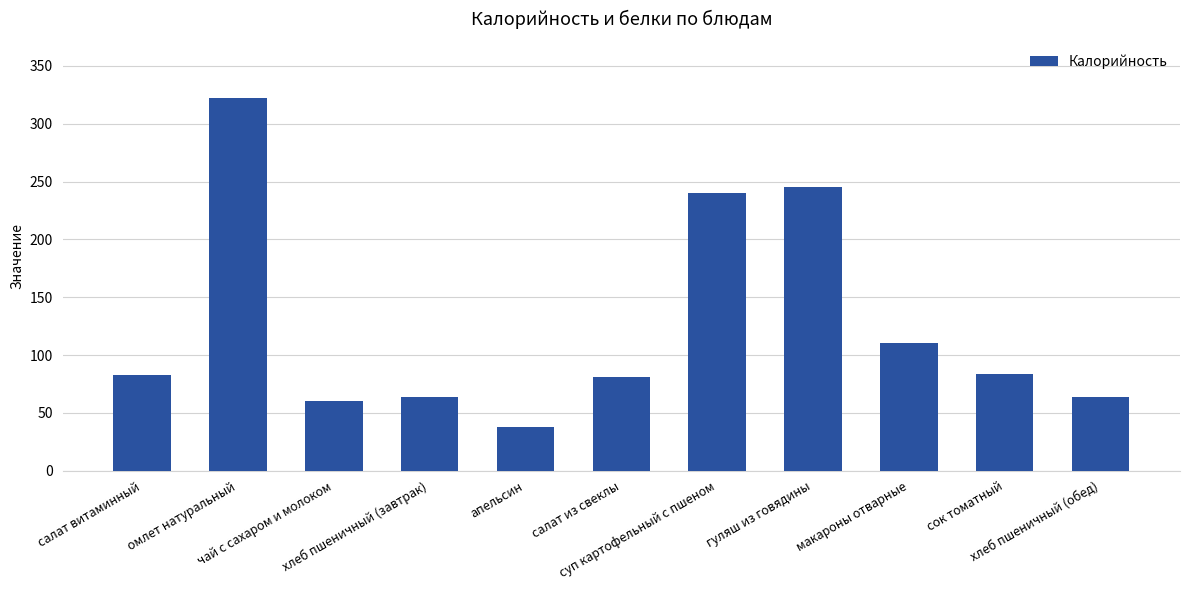

At which label is the value closest to 180?

суп картофельный с пшеном